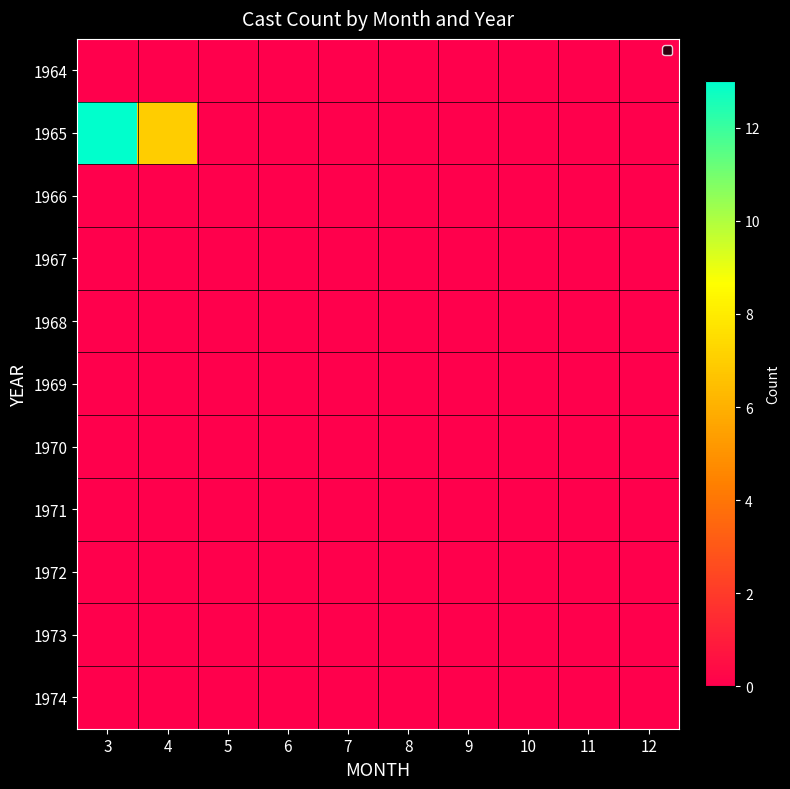

Rank the series at 10 from highest to lowest value.

1964, 1965, 1966, 1967, 1968, 1969, 1970, 1971, 1972, 1973, 1974